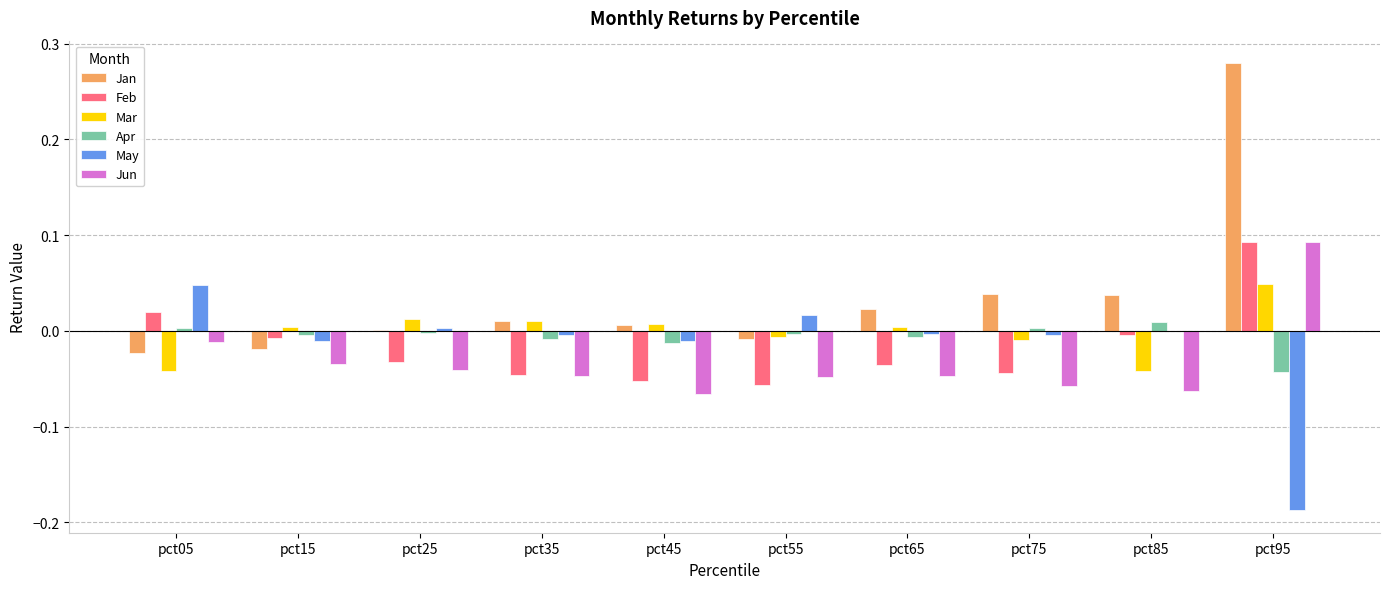

At which label is Jan closest to 0?

pct25